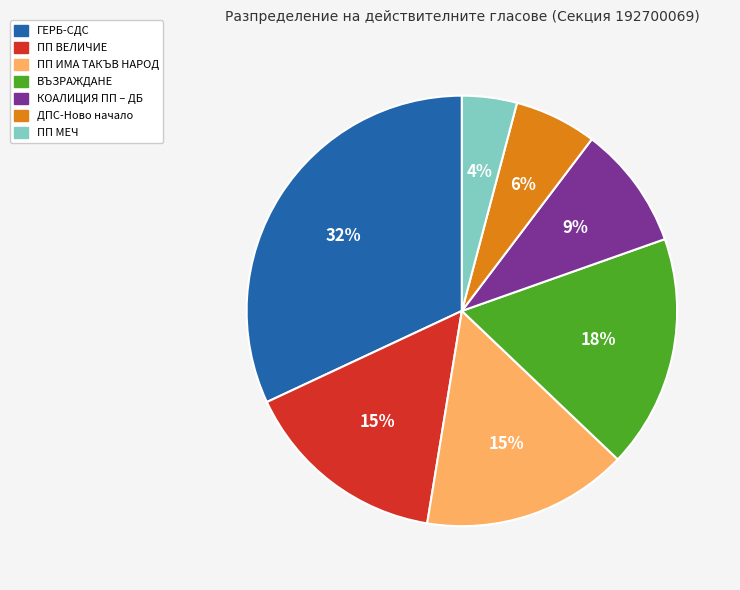

Does any single category account for the majority?

No